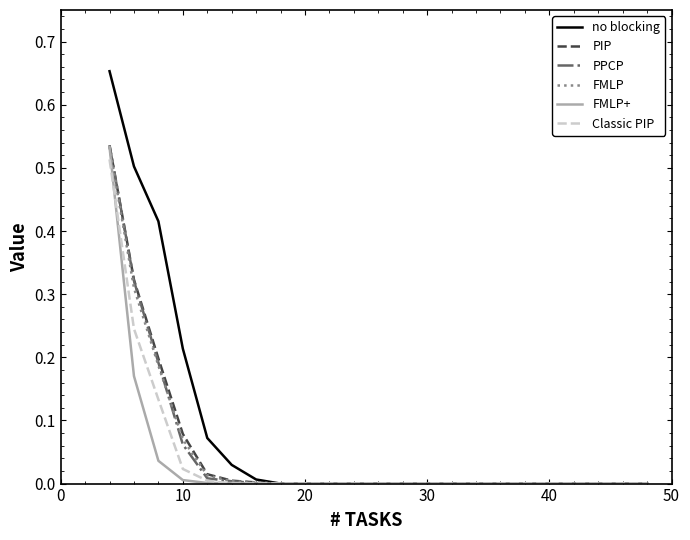

Which series has the largest total across all categories?

no blocking